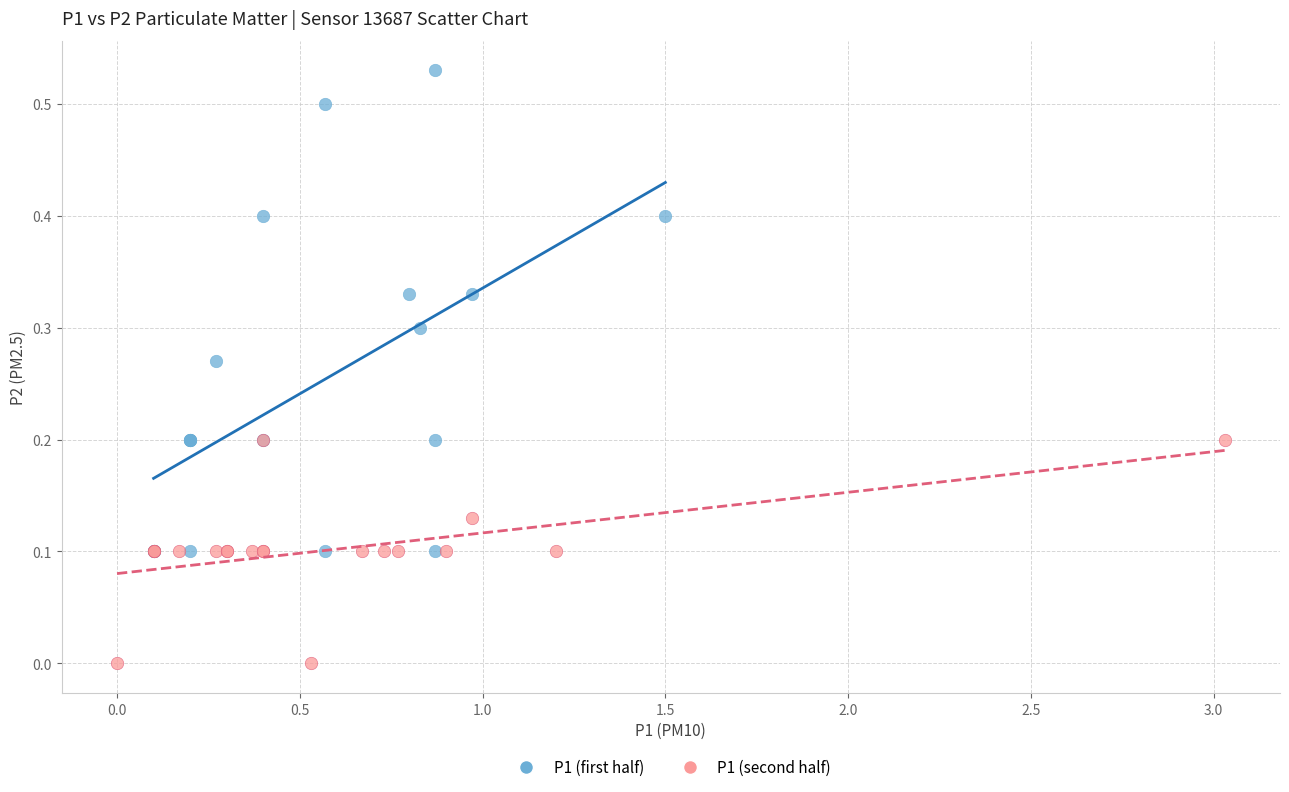

Which series has the largest Y range (max minus min)?

P1 (first half)